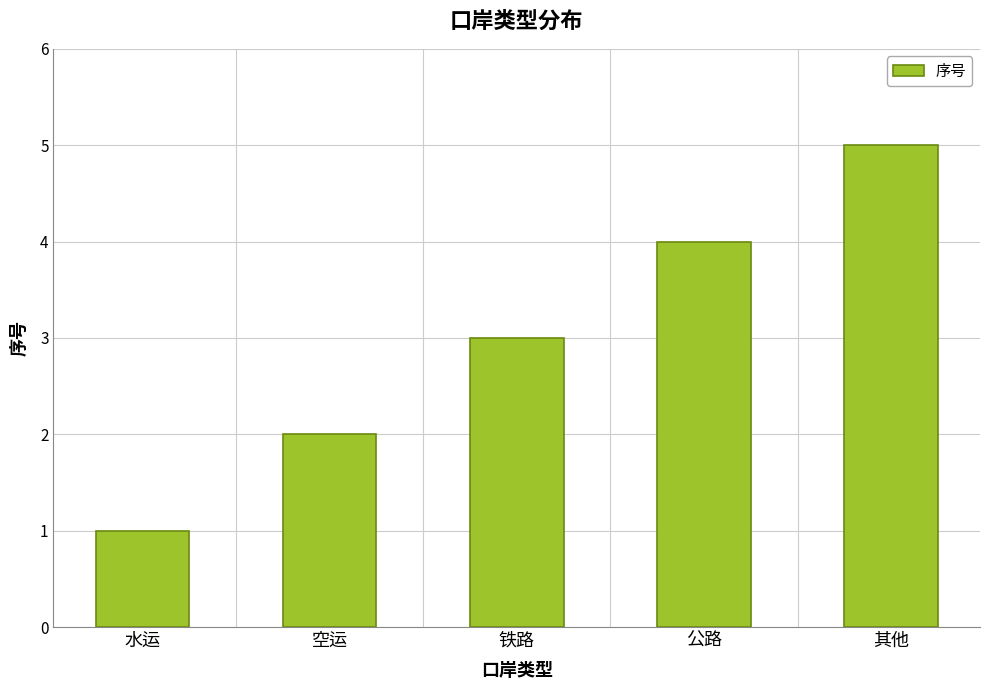

Is it true that the value at 其他 is 5?

True